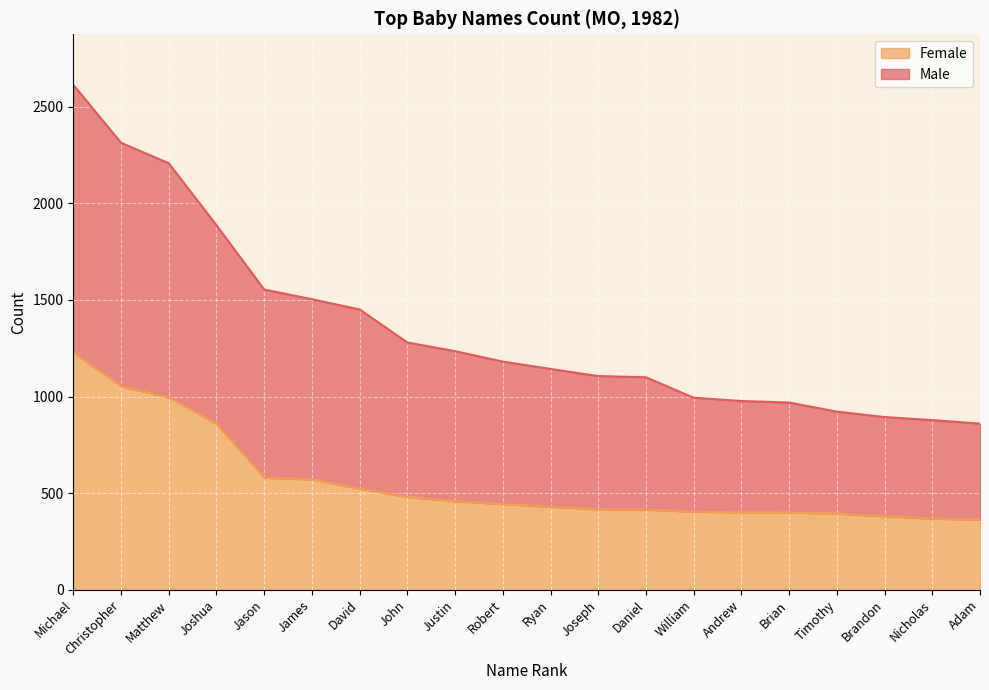

At how many categories does at least one series exceed 1936?

3